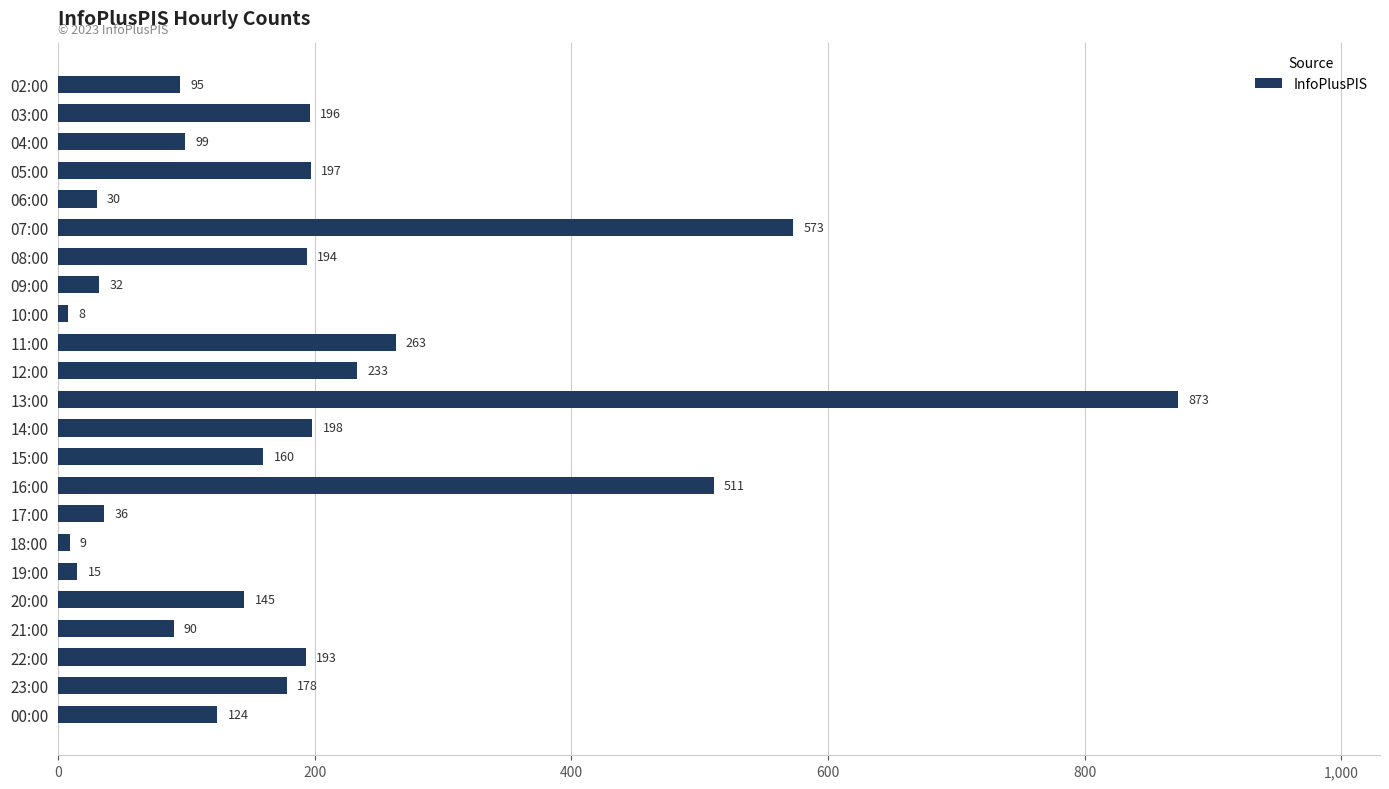

The chart shows a value of 261 at 03:00. True or false?

False